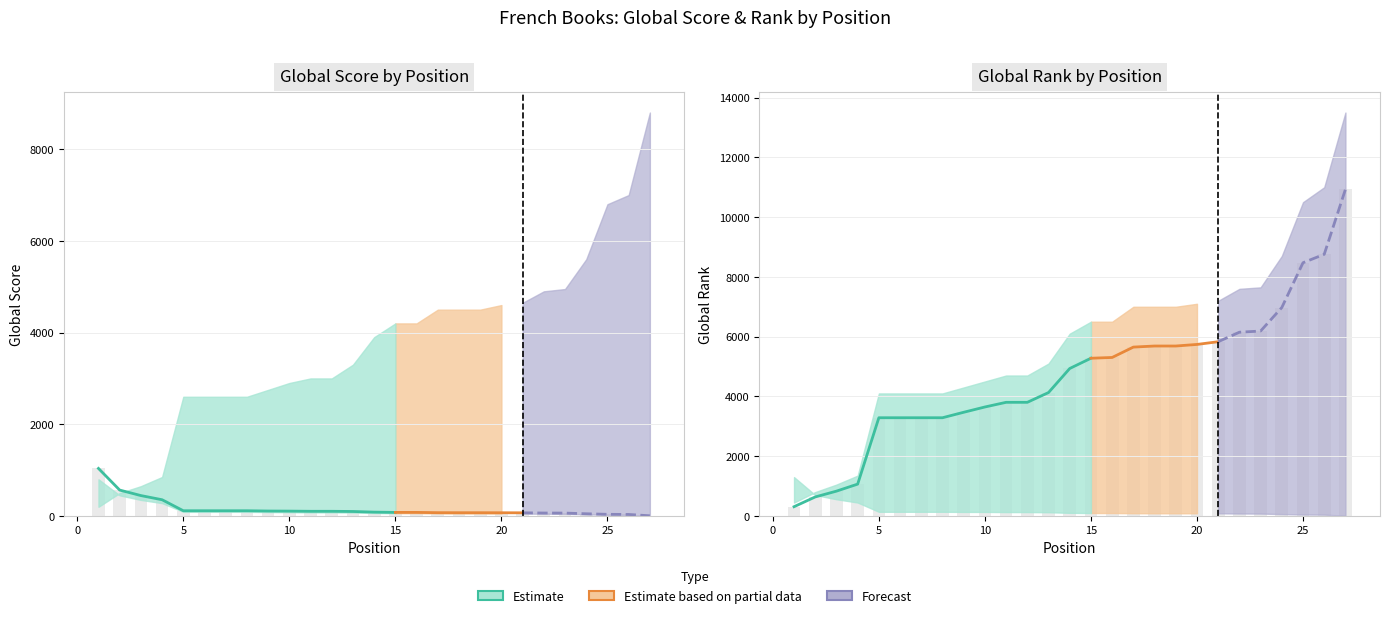

Is the value of Global Rank at 7 greater than the value of Global Score at 7?

Yes